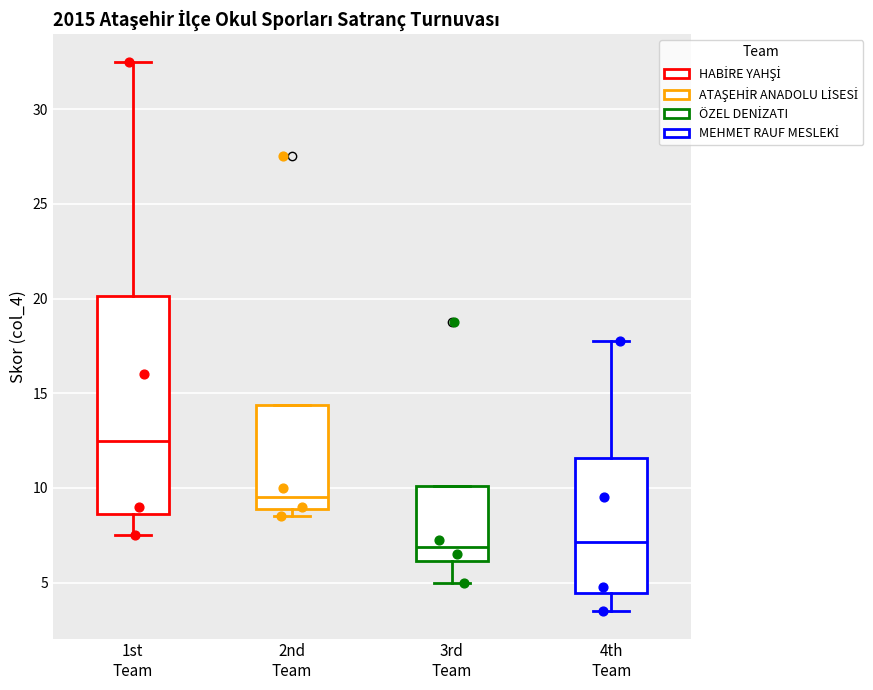

Which box is the tallest, from its lower edge to its upper edge?

1st Team